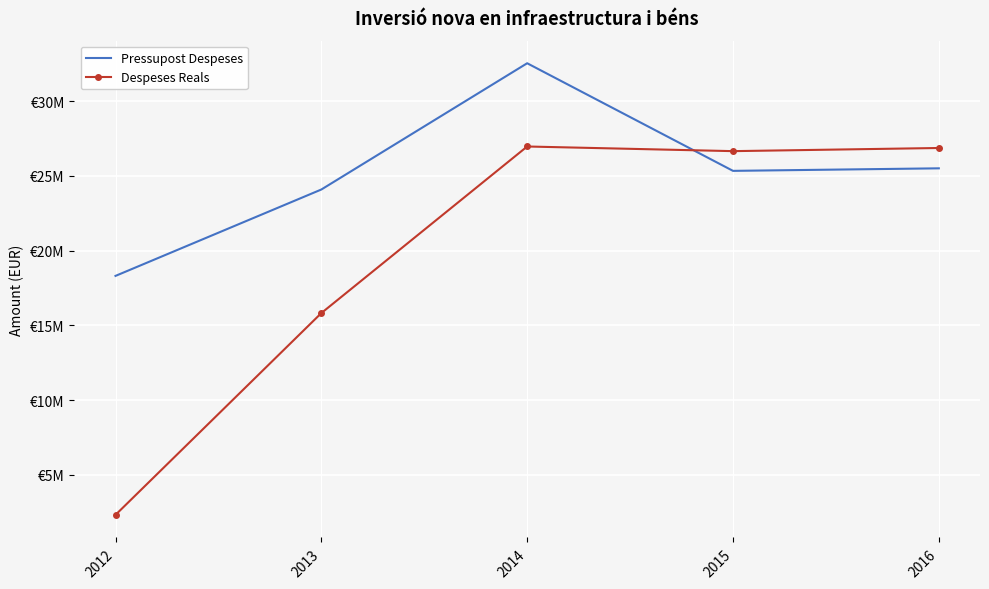

Which series has the largest total across all categories?

Pressupost Despeses